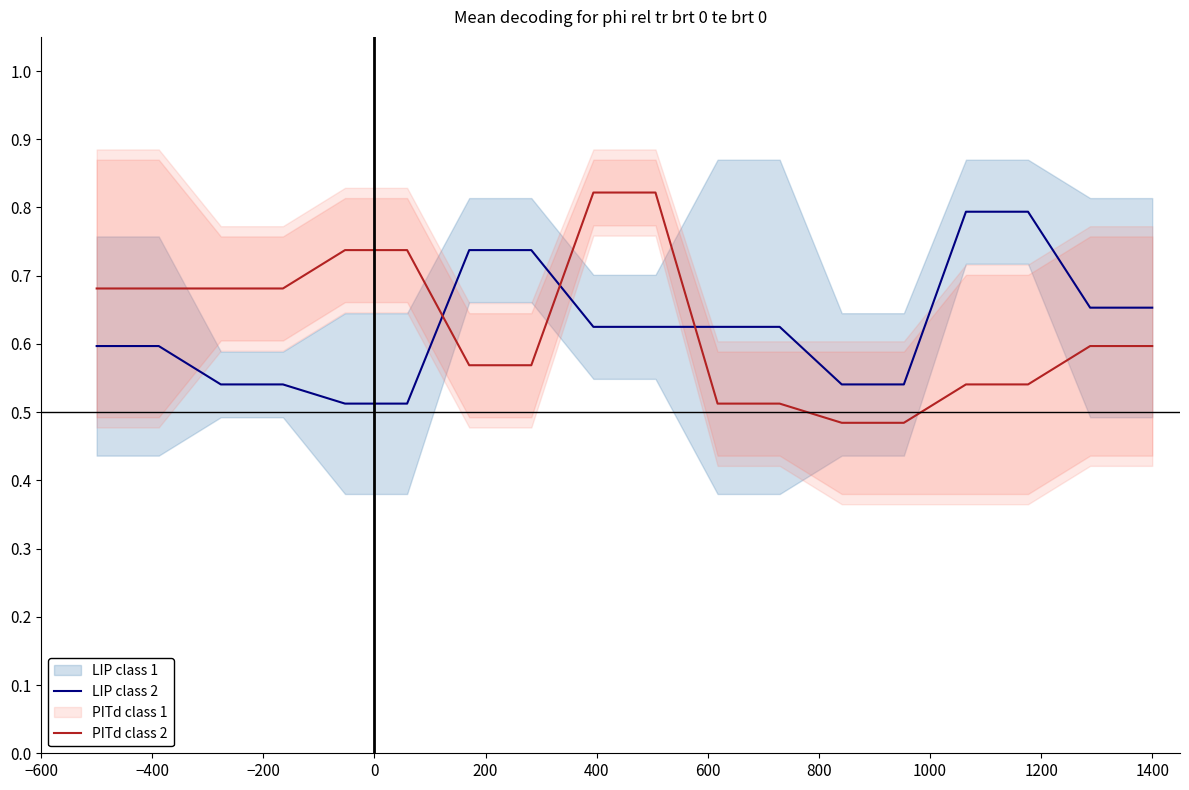

At how many categories does at least one series exceed 0?

18